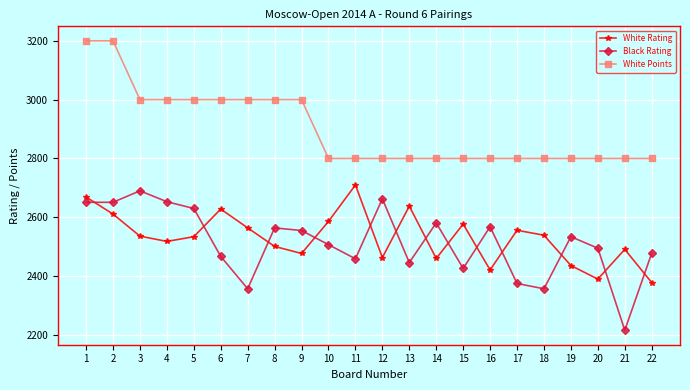

The White Rating series shows 2390 at 20. True or false?

True